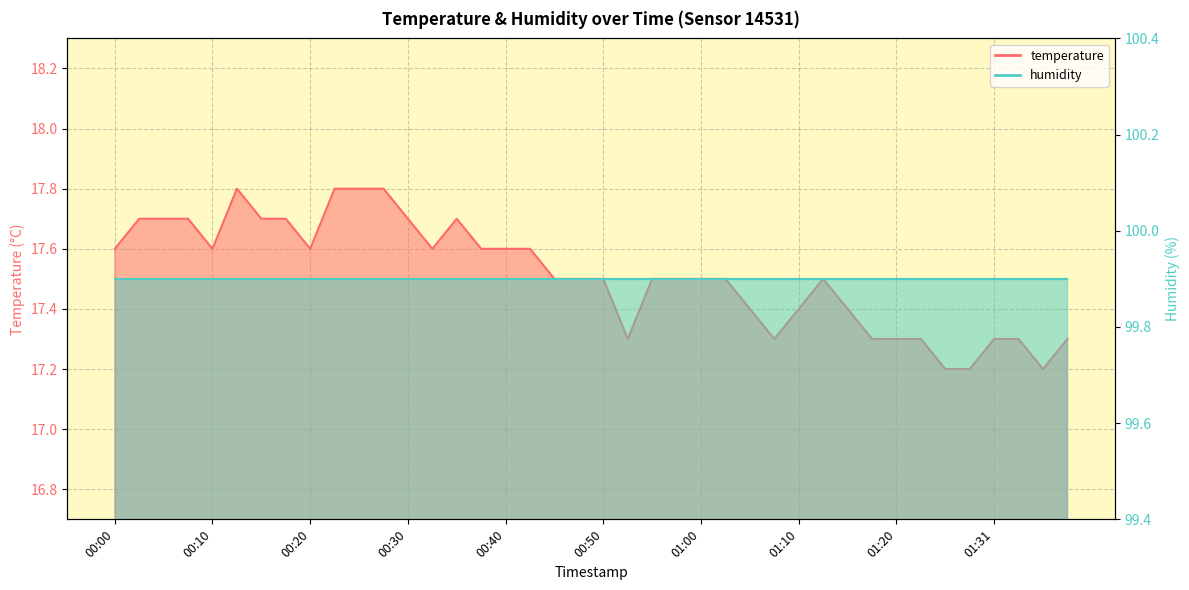

What is the smallest value displayed?

17.2